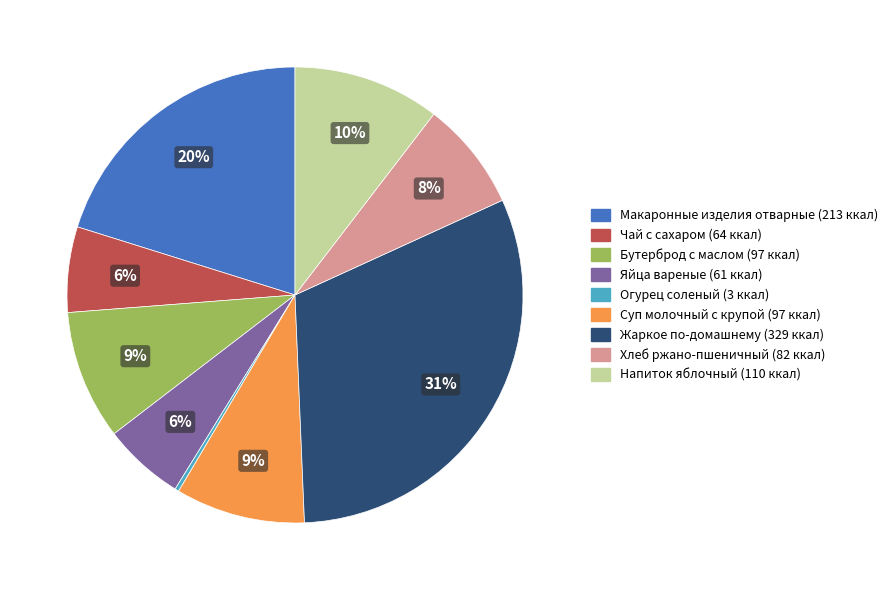

What is the largest slice in the pie chart?

Жаркое по-домашнему